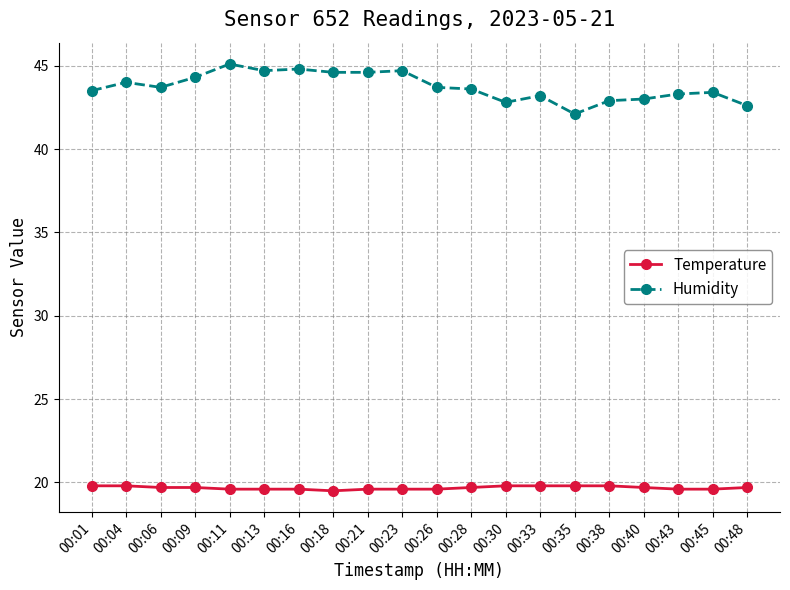

What are all the series names shown in the legend?

Temperature, Humidity